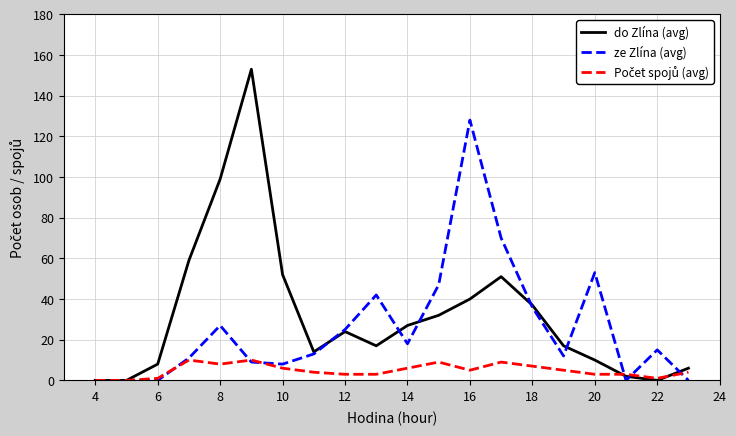

At how many categories does at least one series exceed 1?

18